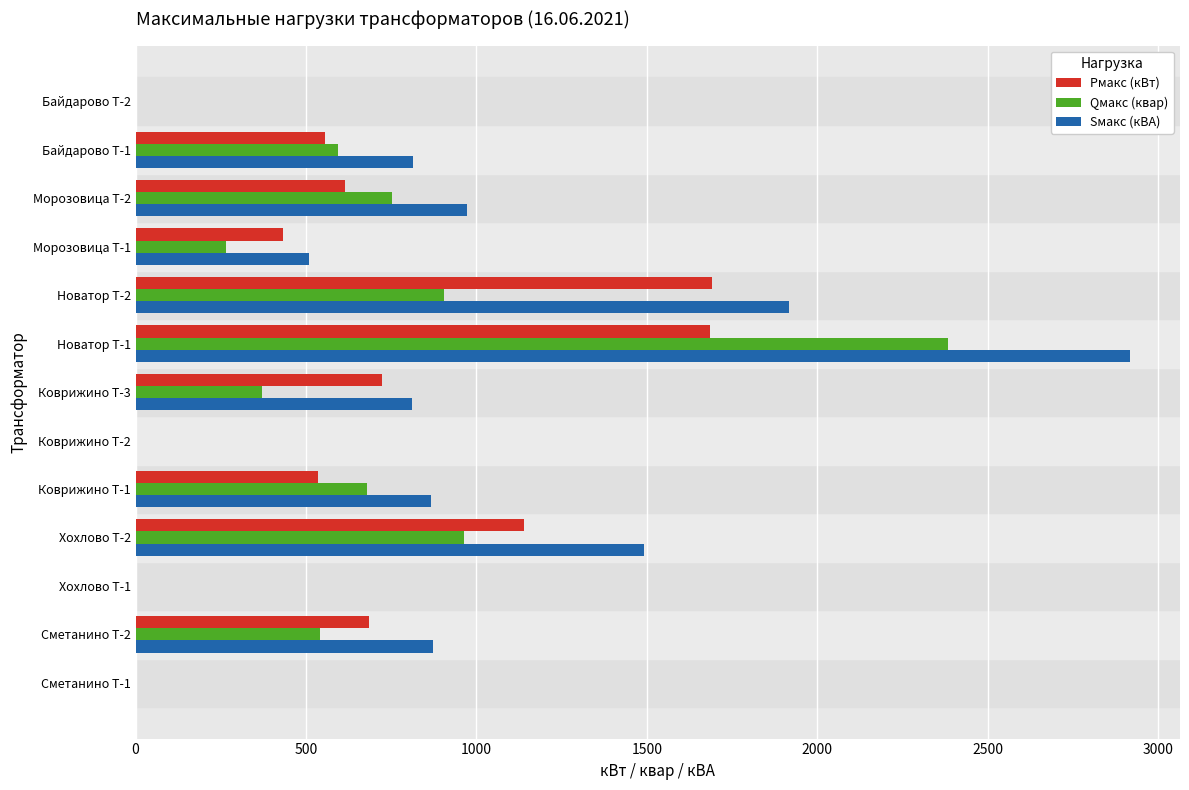

Between Новатор Т-1 and Байдарово Т-2, which series saw the biggest shift?

Sмакс (кВА)